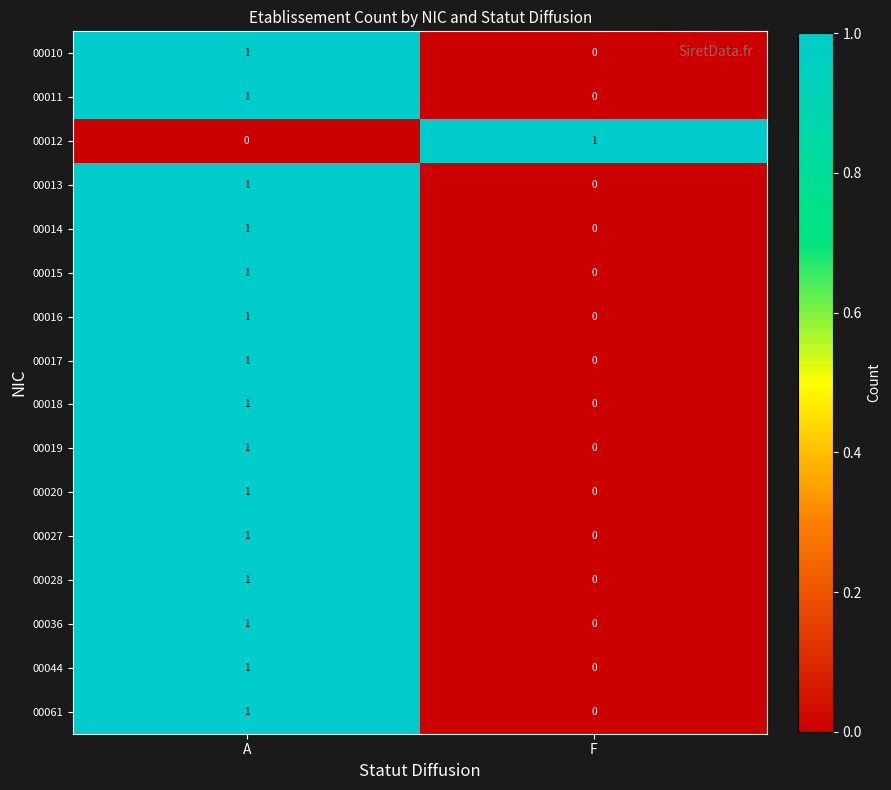

What is the total value across all series at A?

15